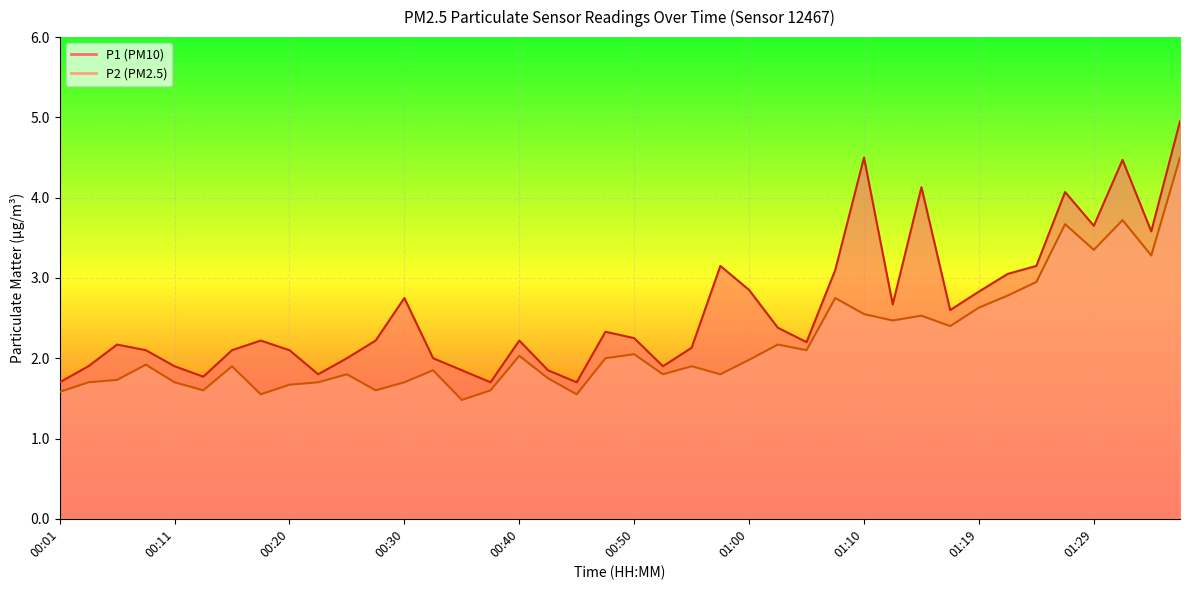

Reading left to right, what are all the values shown in this chart?

P1: 1.7	1.9	2.2	2.1	1.9	1.8	2.1	2.2	2.1	1.8	2.0	2.2	2.8	2.0	1.9	1.7	2.2	1.9	1.7	2.3	2.2	1.9	2.1	3.1	2.9	2.4	2.2	3.1	4.5	2.7	4.1	2.6	2.8	3.0	3.1	4.1	3.6	4.5	3.6	5.0
P2: 1.6	1.7	1.7	1.9	1.7	1.6	1.9	1.6	1.7	1.7	1.8	1.6	1.7	1.9	1.5	1.6	2.0	1.8	1.6	2.0	2.0	1.8	1.9	1.8	2.0	2.2	2.1	2.8	2.5	2.5	2.5	2.4	2.6	2.8	3.0	3.7	3.4	3.7	3.3	4.5